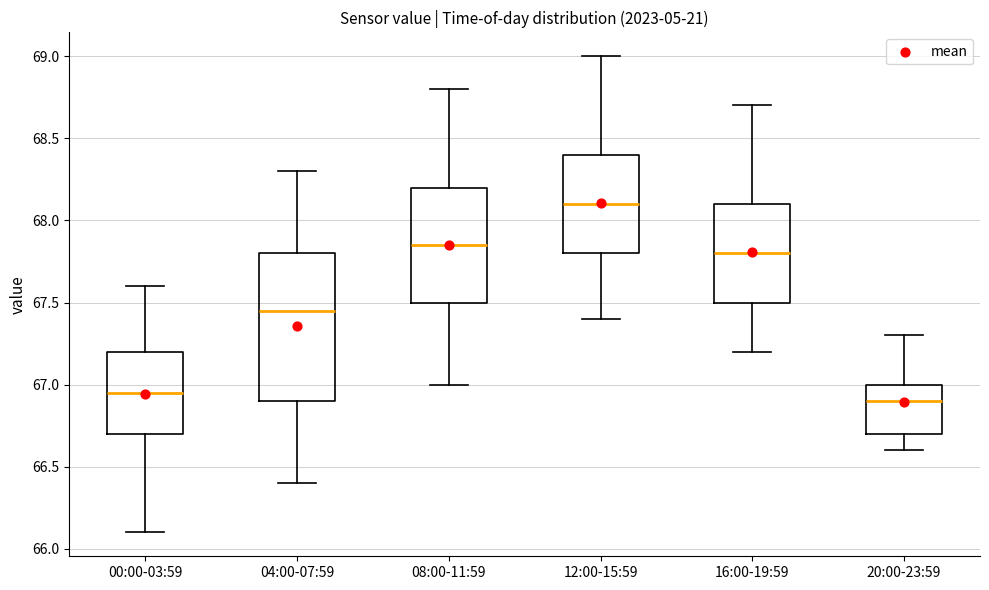

Which box has the highest median line?

12:00-15:59